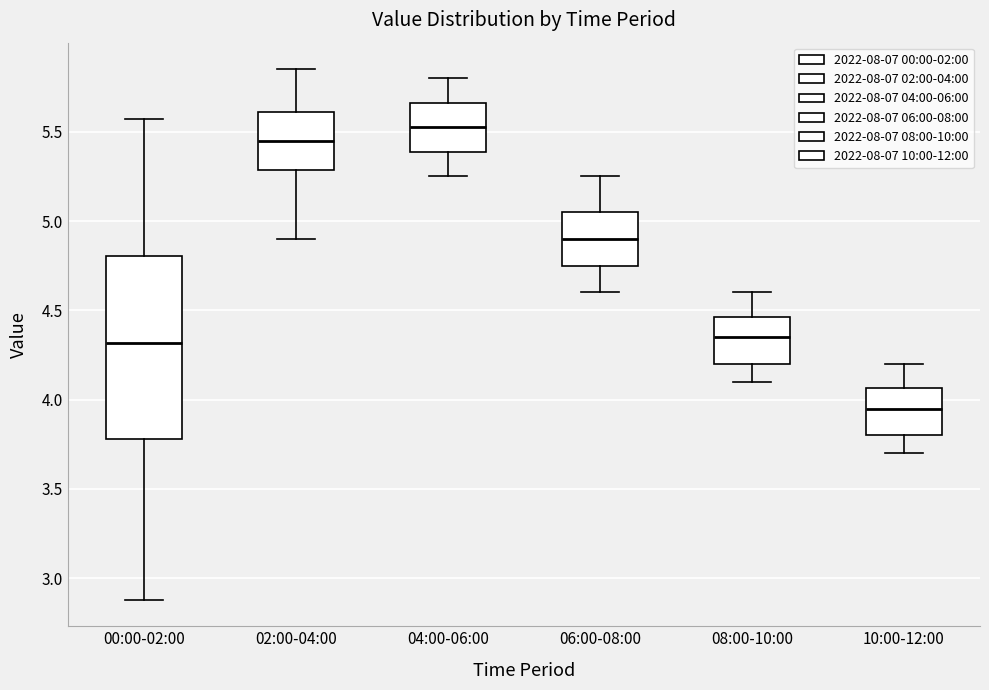

Reading left to right, read every box against the y-axis: the position of its median line, the range the box covers, and the ends of its whiskers. The values are not printed on the chart, so give them approximately, as read against the axis.

00:00-02:00: median 4.30, box 3.80 to 4.80, whiskers 2.90 to 5.55
02:00-04:00: median 5.45, box 5.30 to 5.60, whiskers 4.90 to 5.85
04:00-06:00: median 5.55, box 5.40 to 5.65, whiskers 5.25 to 5.80
06:00-08:00: median 4.90, box 4.75 to 5.05, whiskers 4.60 to 5.25
08:00-10:00: median 4.35, box 4.20 to 4.45, whiskers 4.10 to 4.60
10:00-12:00: median 3.95, box 3.80 to 4.05, whiskers 3.70 to 4.20